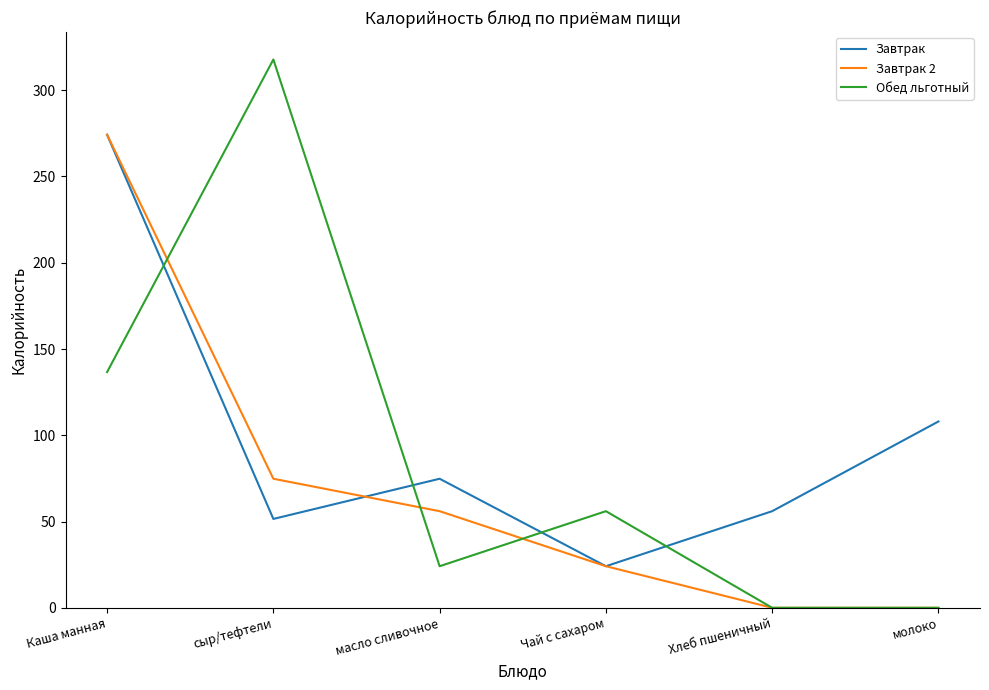

Count the number of categories in the chart.

6